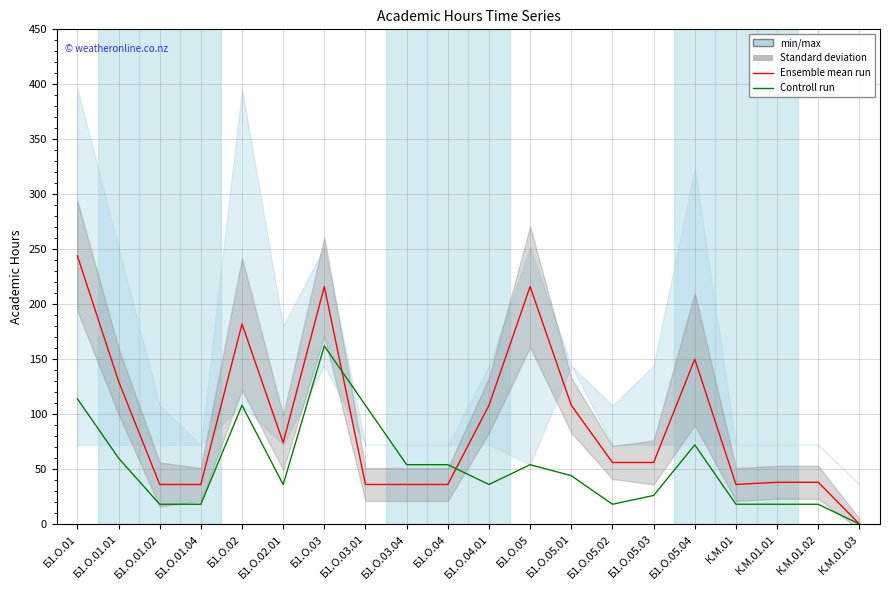

True or false: Ensemble mean run has more than 2 interior local peaks.

True